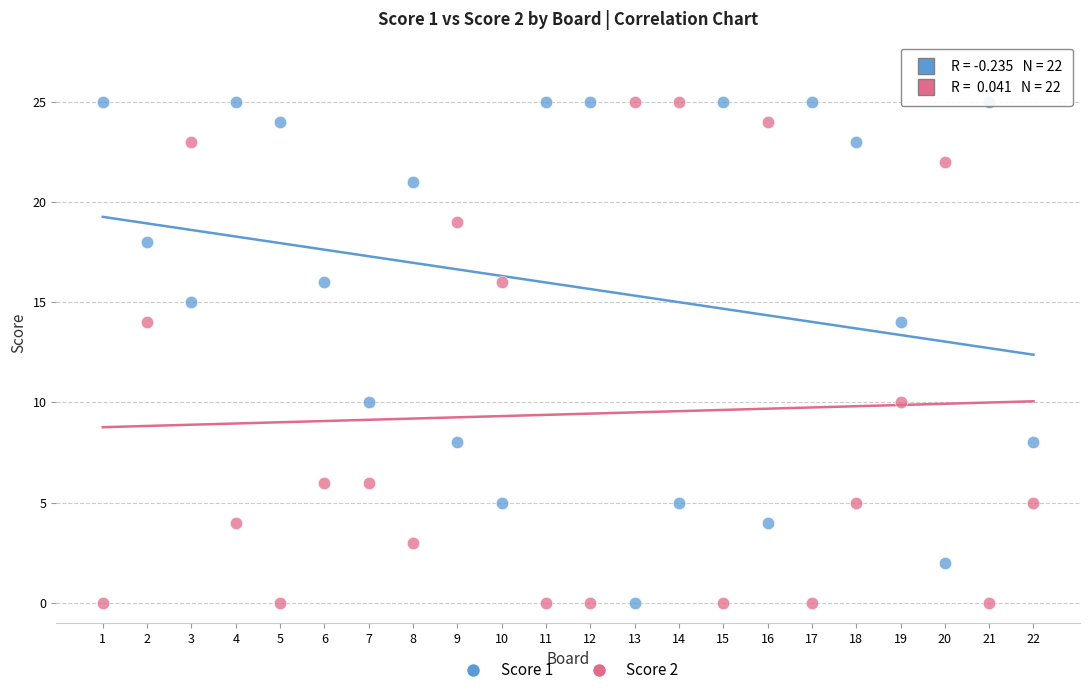

What is the X range (max minus min) for the scatter plot?

21